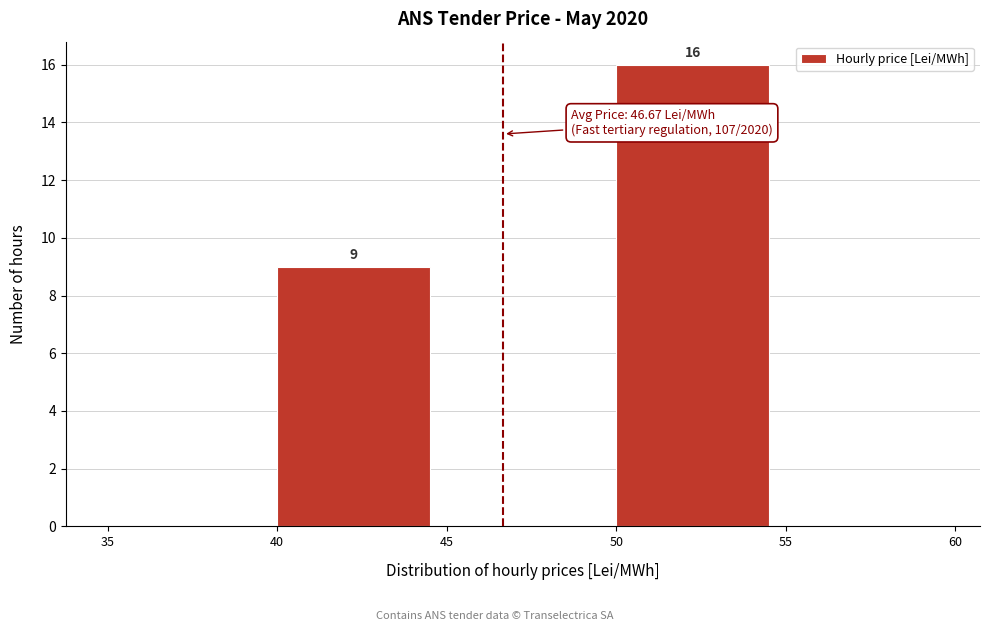

Which range on the x-axis has the tallest bar?

50 to 55